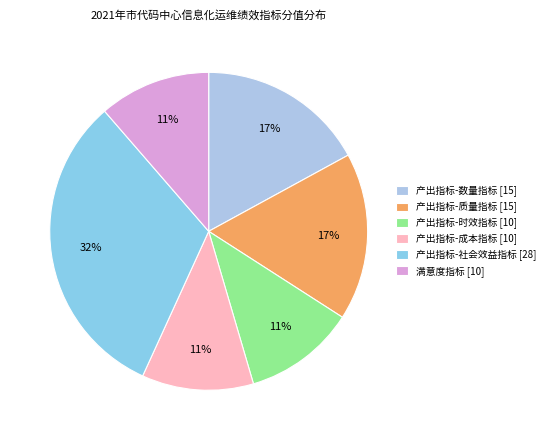

Is it true that 满意度指标 is 20% of the pie?

False